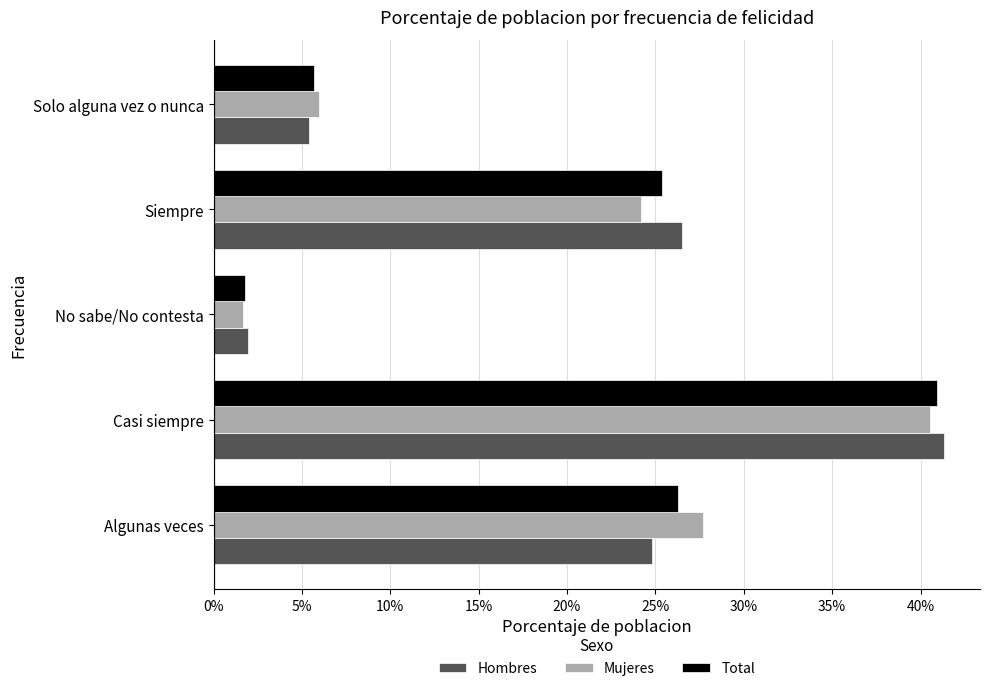

Which series changed the most between Siempre and Solo alguna vez o nunca?

Hombres